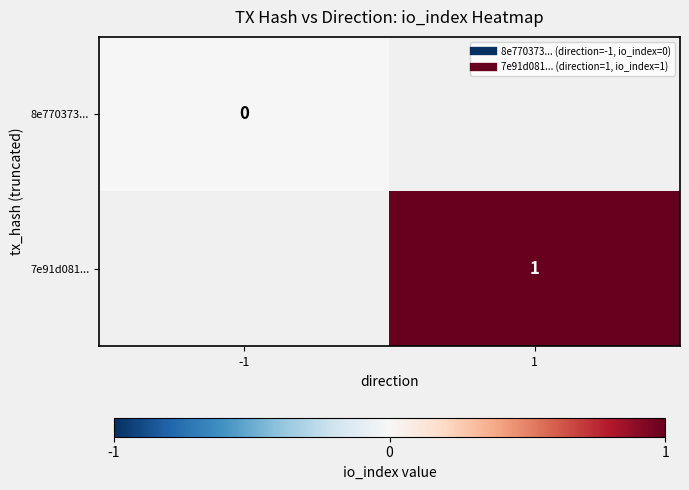

How many categories are shown in the chart?

2